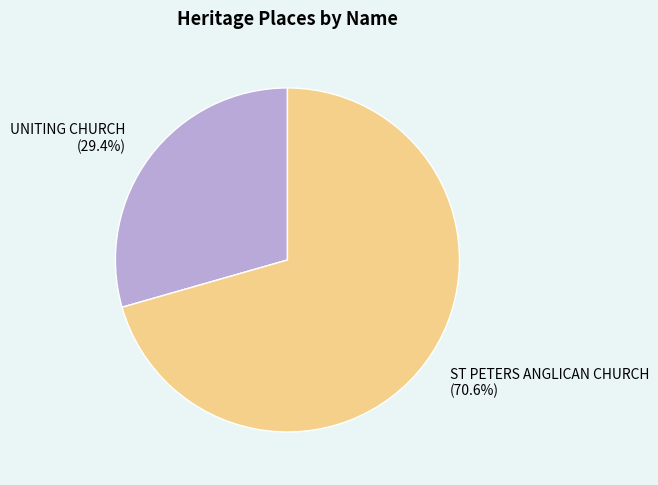

Which category has the smallest portion of the pie?

UNITING CHURCH